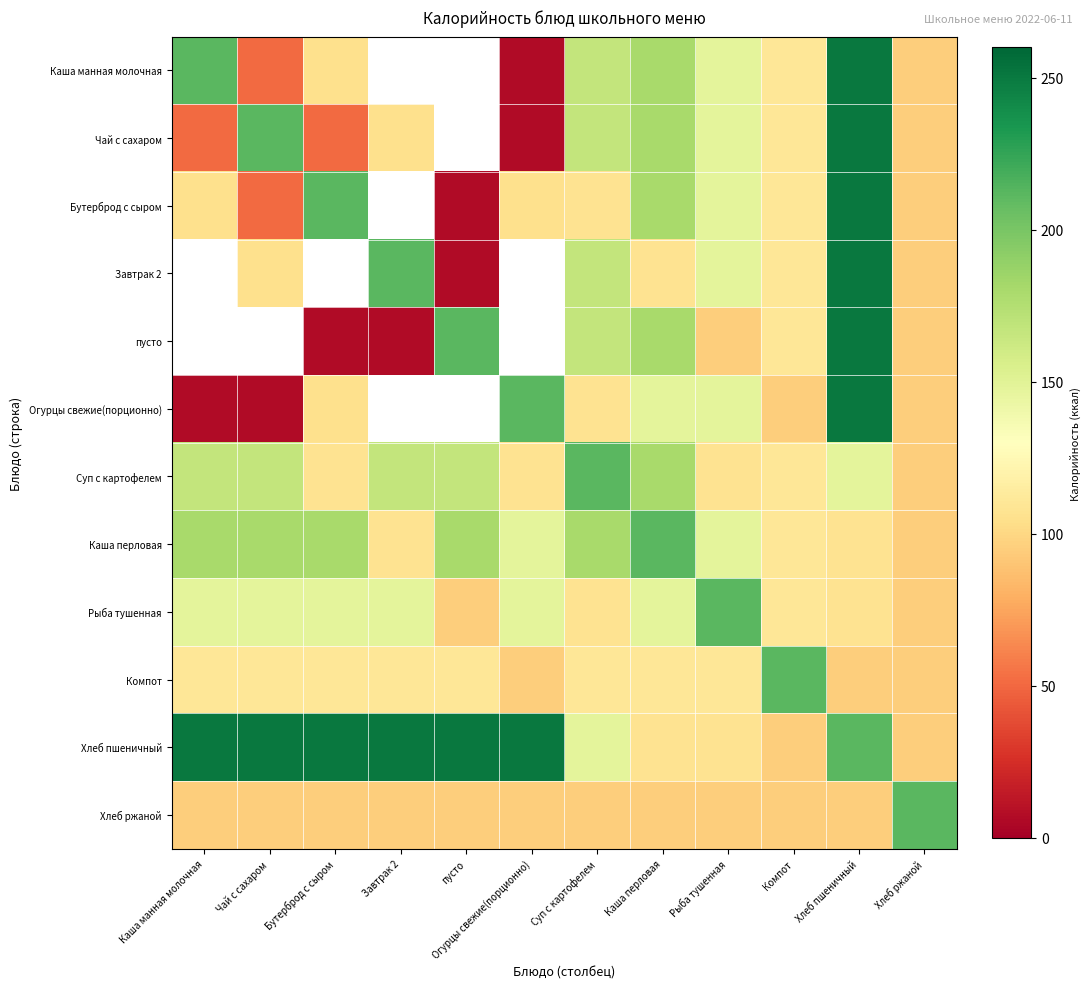

The value of Каша перловая at Каша перловая is 212.0. True or false?

True